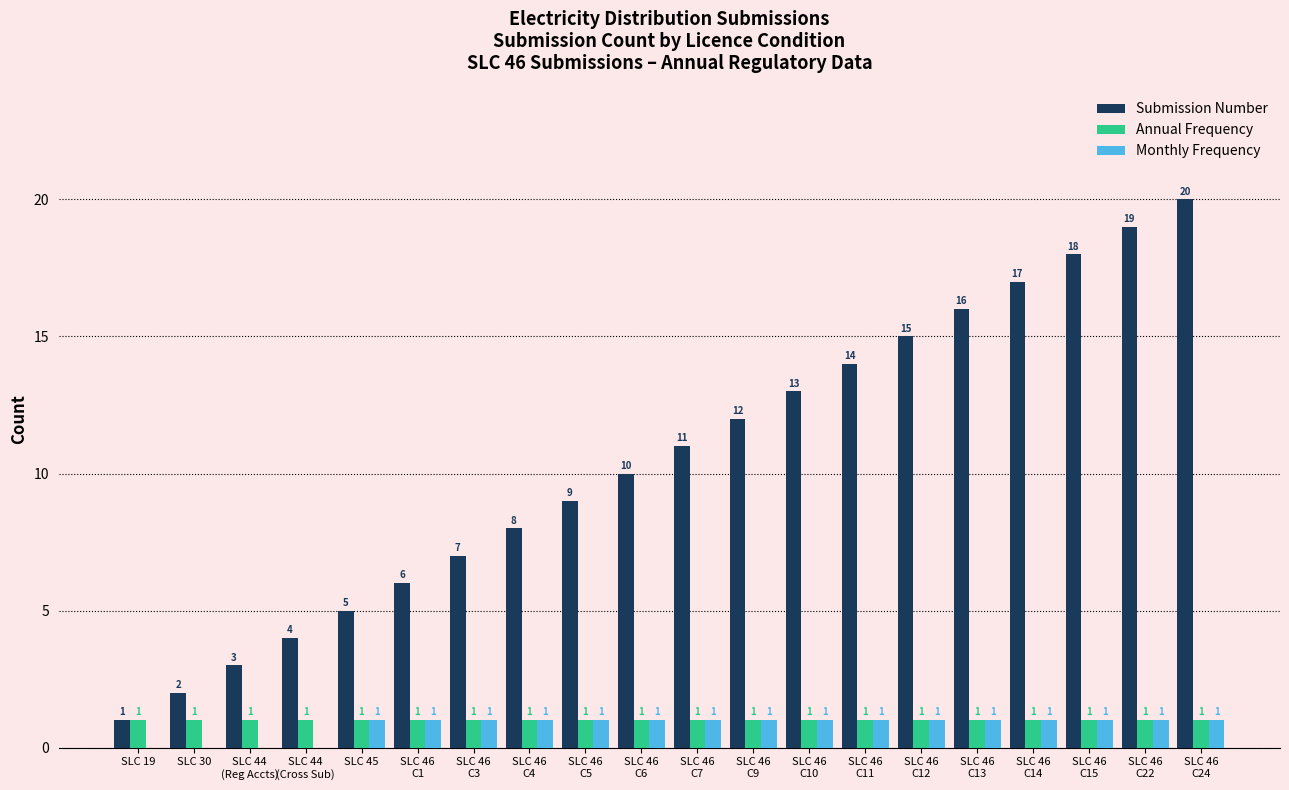

How many Monthly Frequency values are between 1 and 2?

16